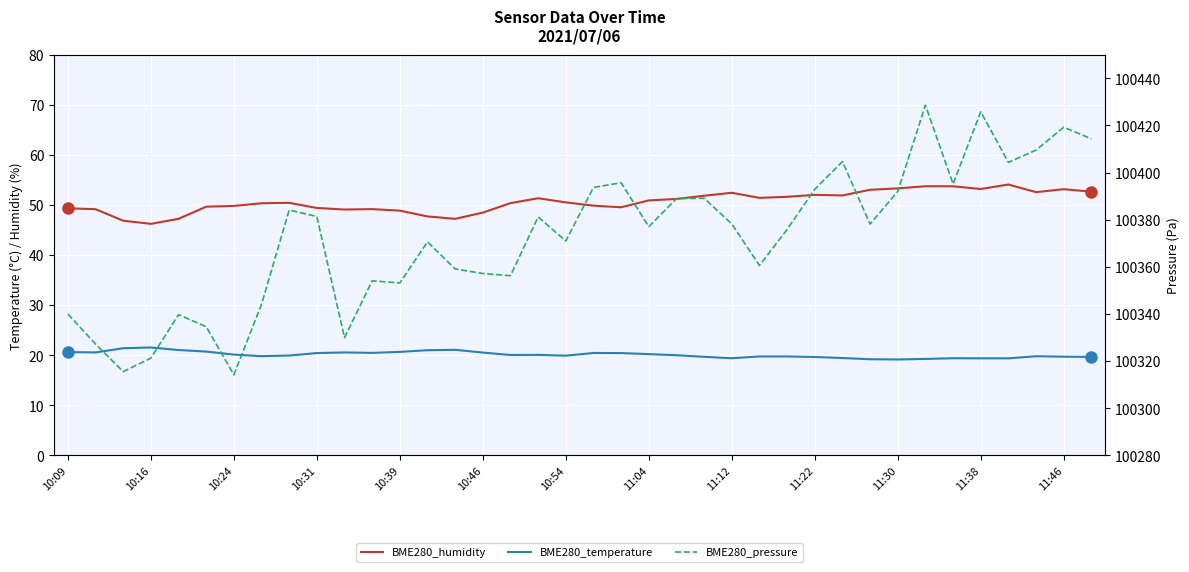

True or false: BME280_temperature and BME280_pressure intersect in this chart.

False